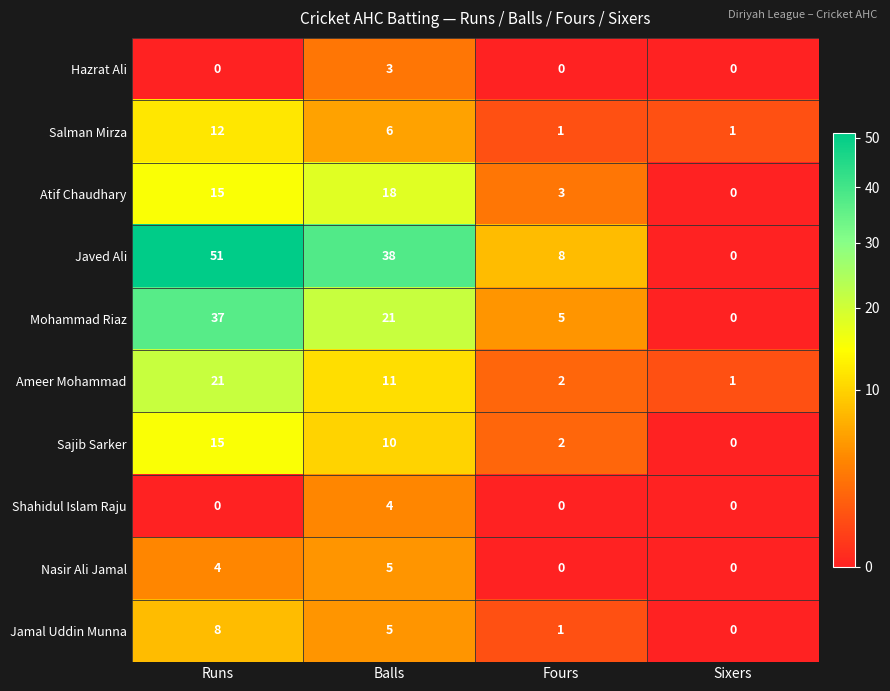

Where does the Mohammad Riaz series first go above 21?

Runs